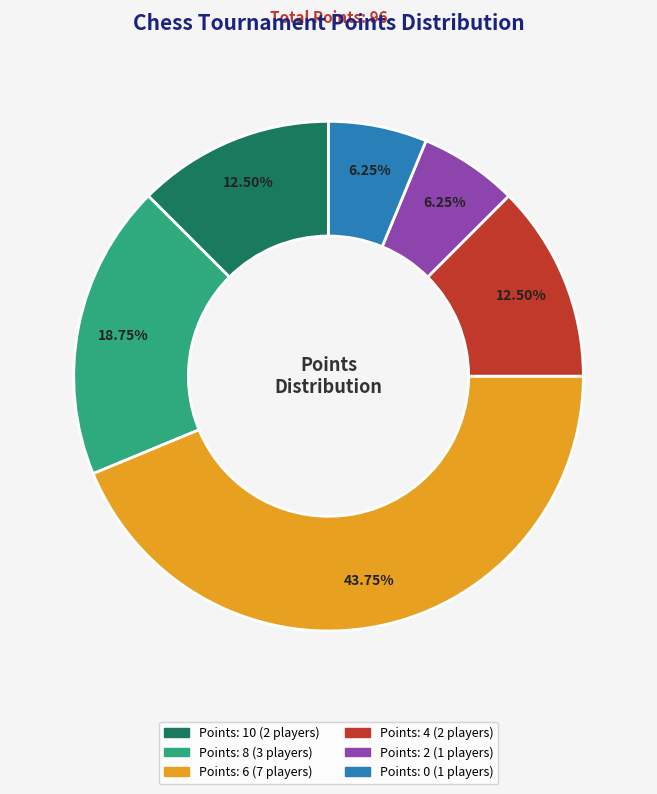

Is there a majority slice in this chart?

No